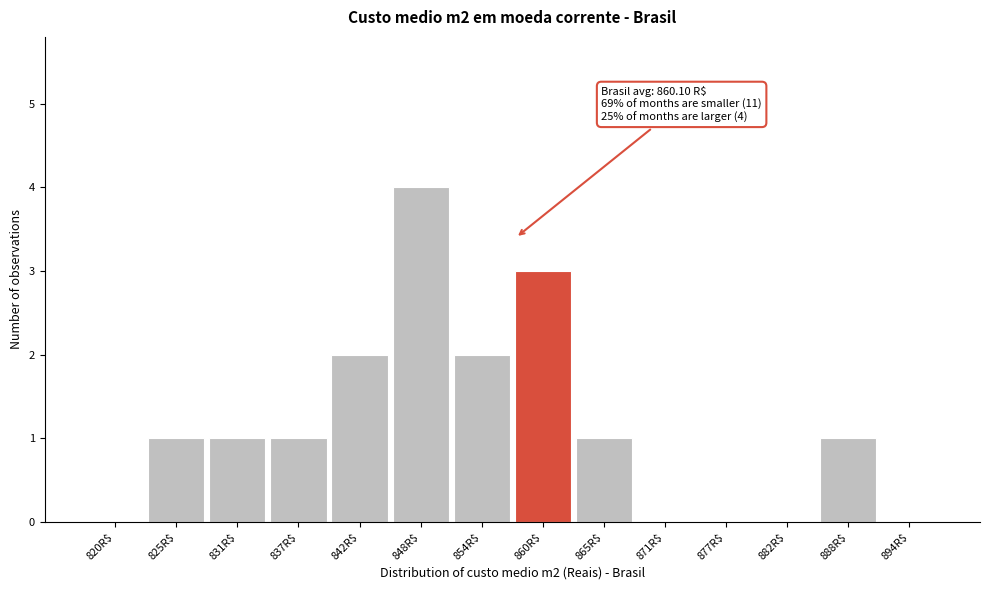

True or false: the data shows 3 at 860R$.

True